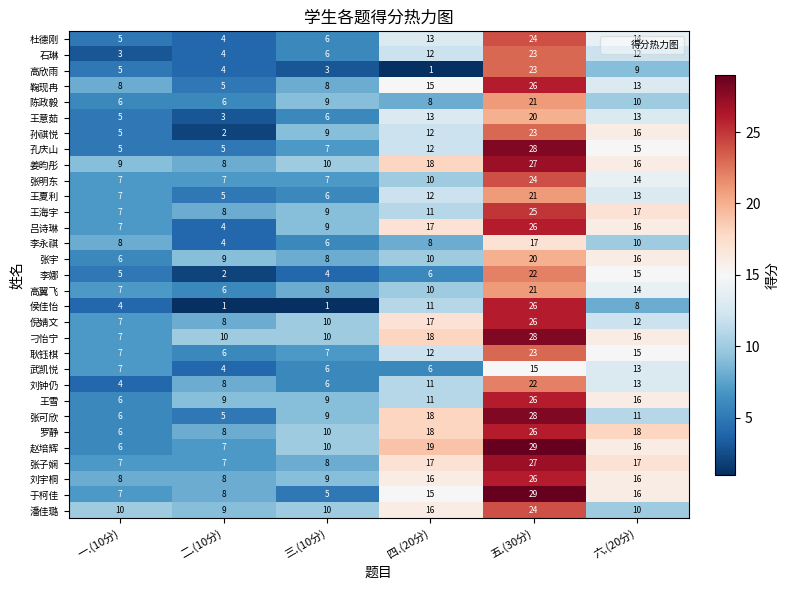

At which label does 倪婧文 reach its minimum?

一.(10分)